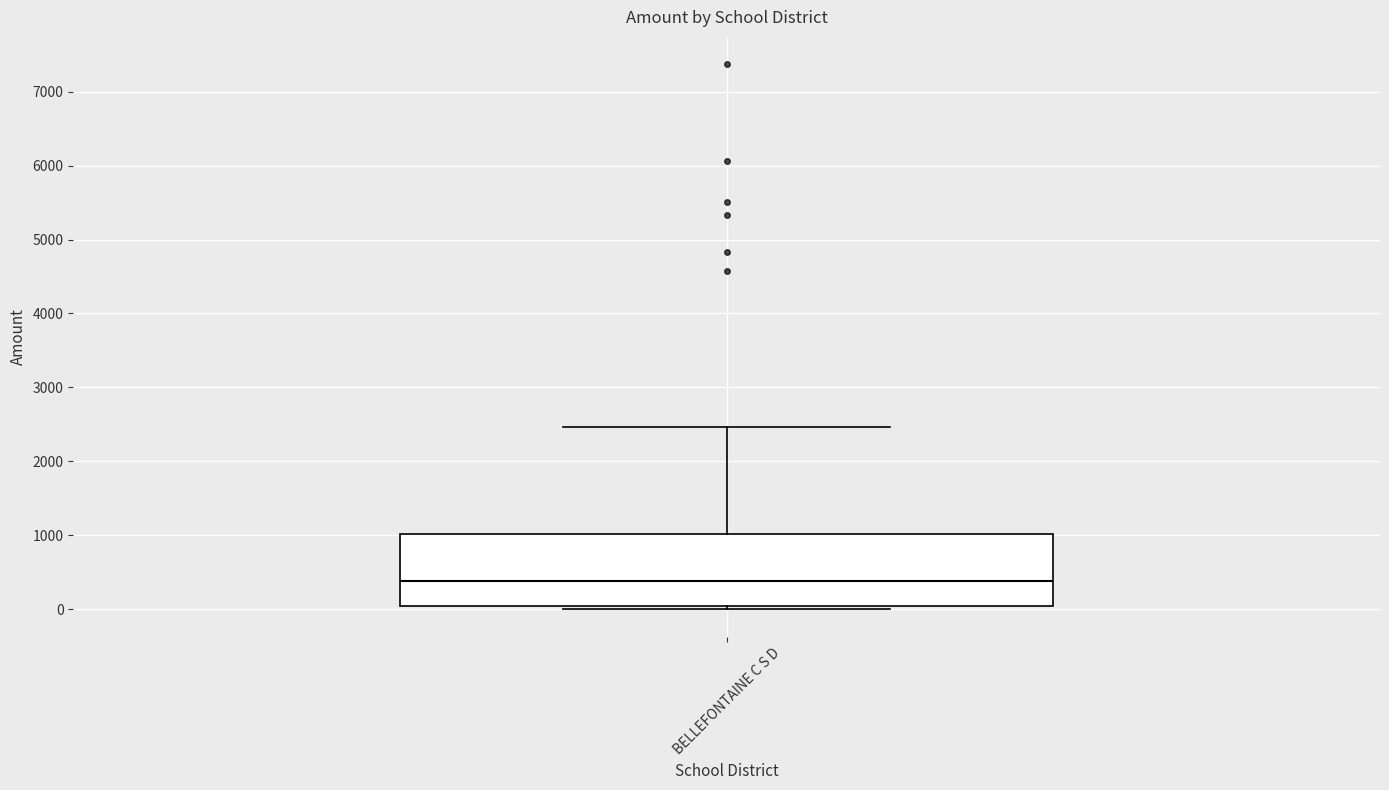

Transcribe this box plot: give where the median line is, the range the box spans, and where the two whiskers end, as read against the y-axis. The values are not printed on the chart, so give them approximately, as read against the axis.

median 400, box 0 to 1000, whiskers 0 (just below the box's lower edge) to 2500